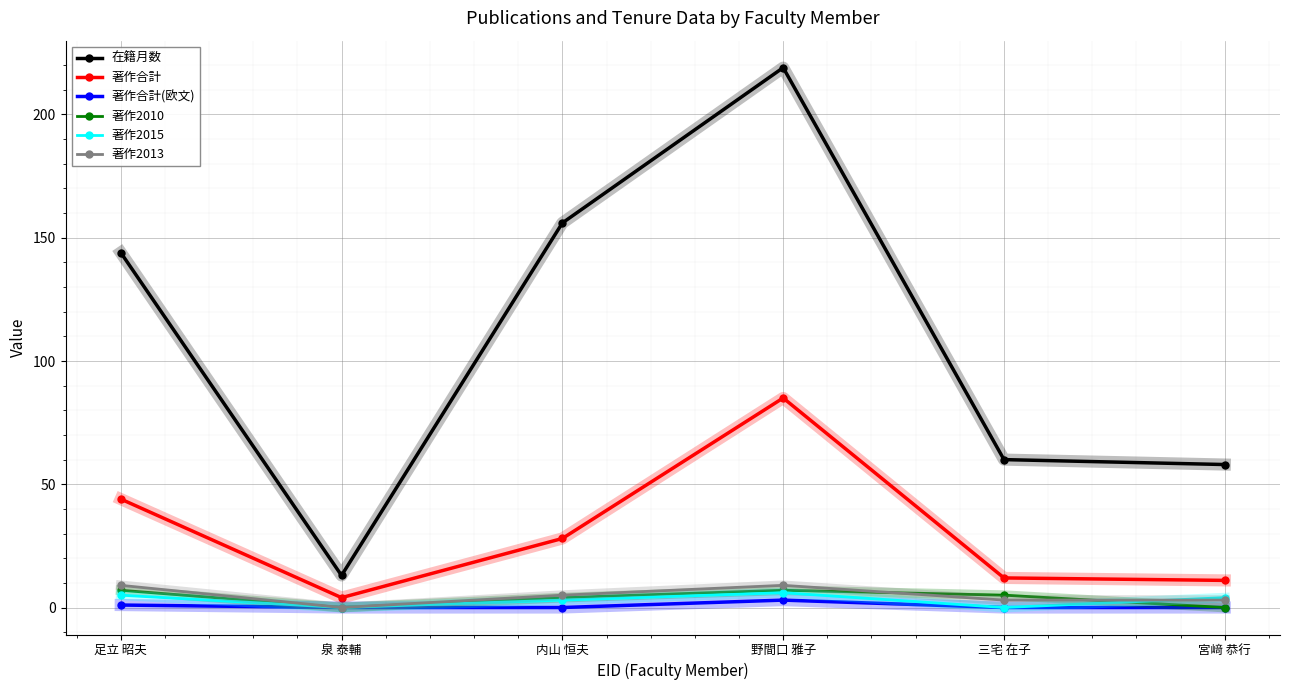

True or false: 在籍月数 and 著作2010 cross at least once.

False